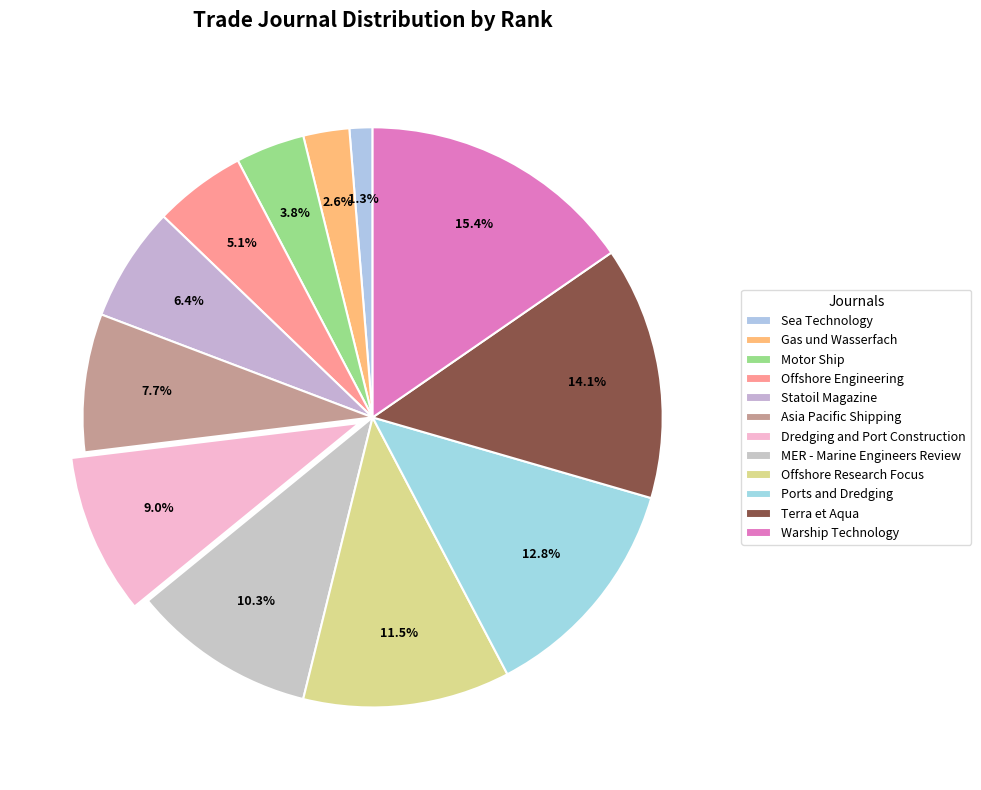

How many segments does this pie chart have?

12